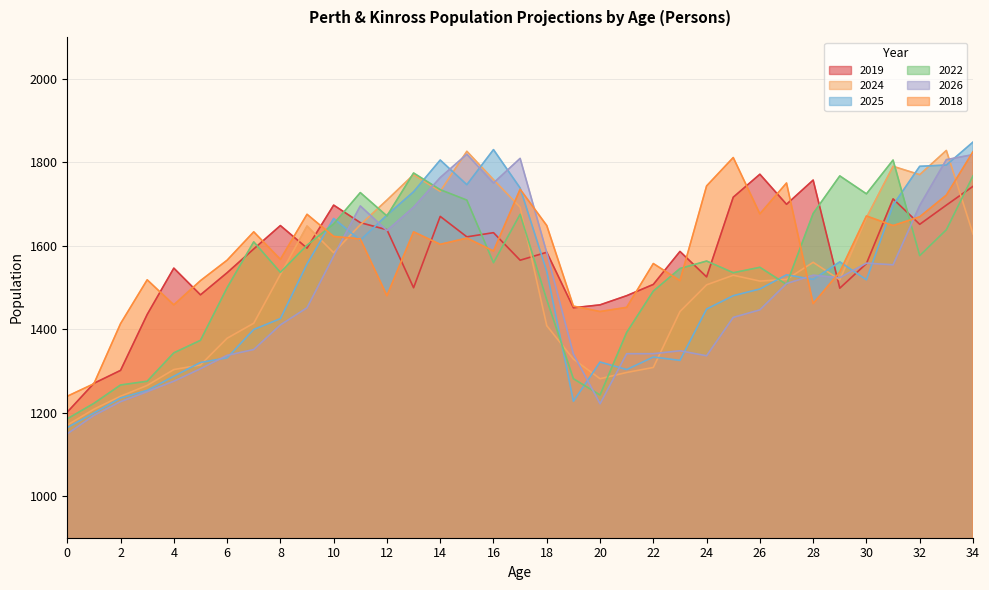

Does the chart have visible grid lines?

Yes